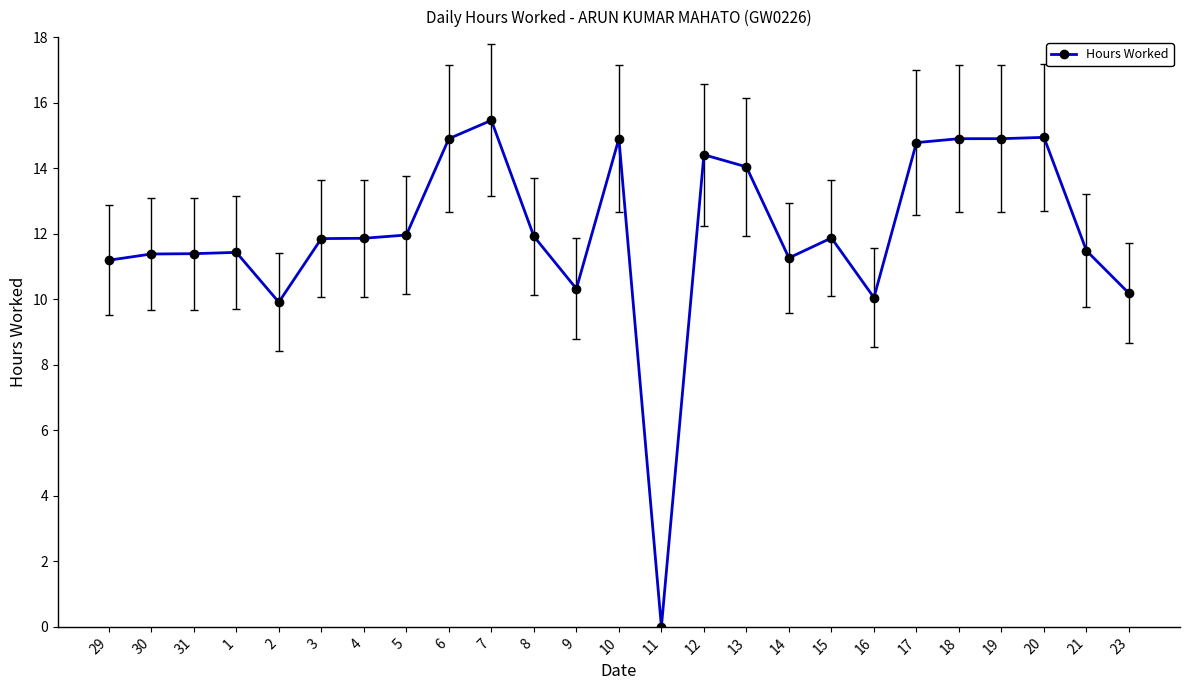

True or false: the data shows 14.9 at 20.

True